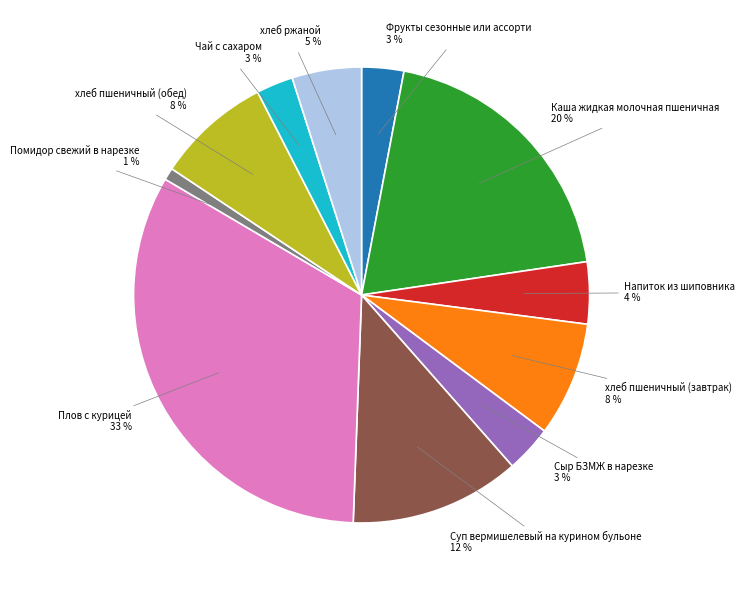

Which has a higher value, хлеб пшеничный (обед) or Чай с сахаром?

хлеб пшеничный (обед)